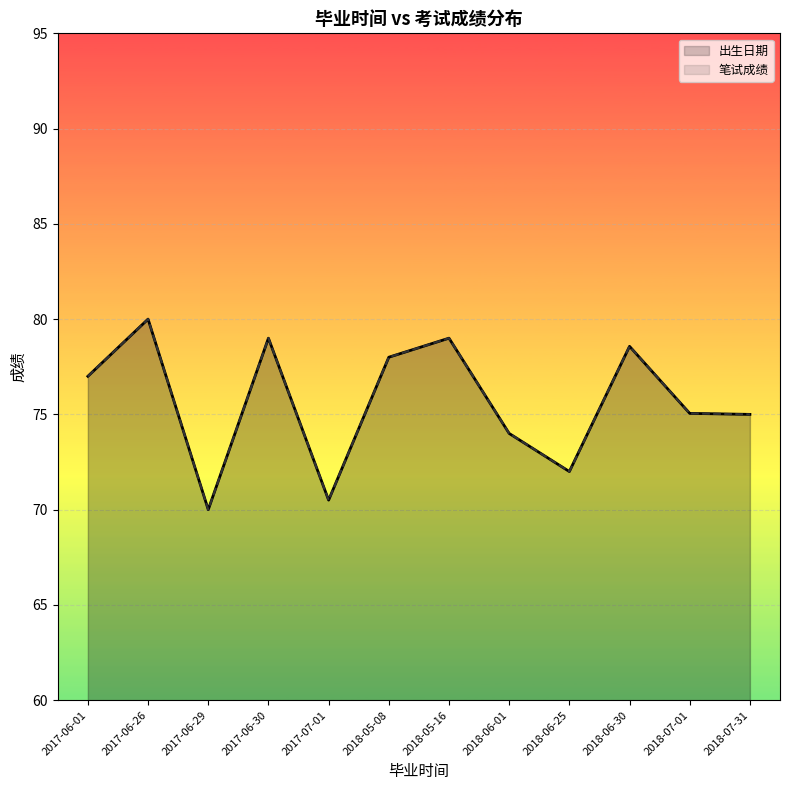

What is the value of the 笔试成绩 point at the 1st from the left?

77.0